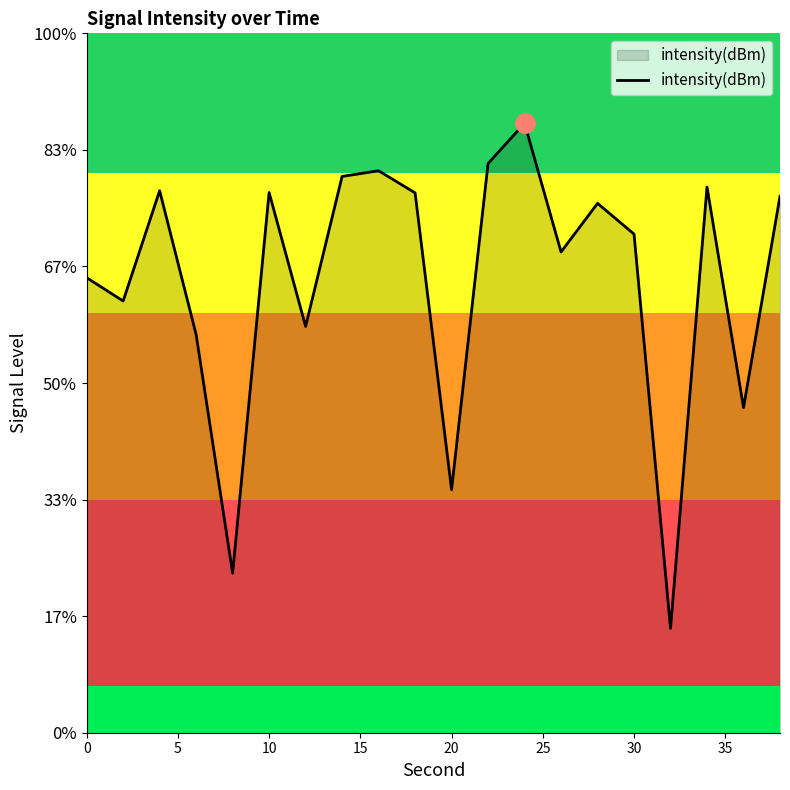

Does the chart have visible grid lines?

No